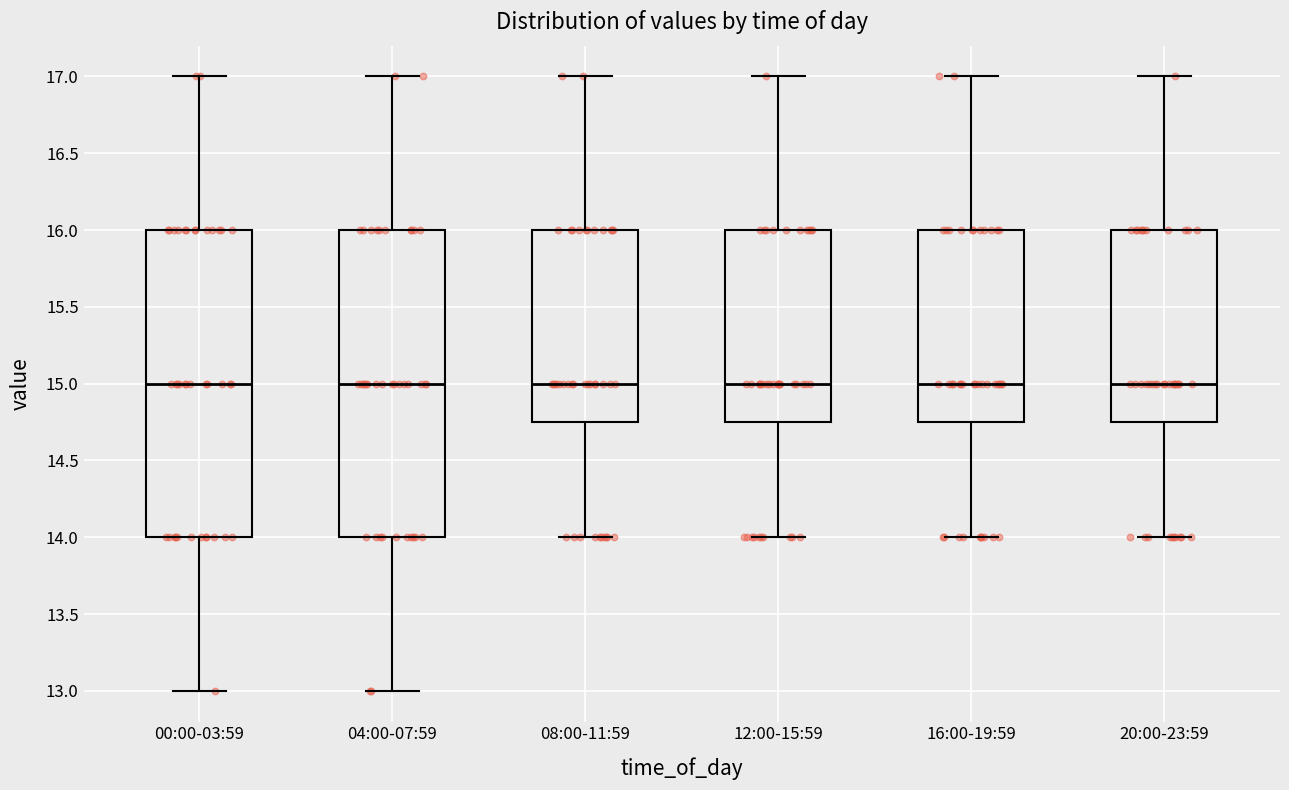

Where does the upper whisker of the box for 08:00-11:59 end on the y-axis? The values are not printed on the chart, so give them approximately, as read against the axis.

17.00